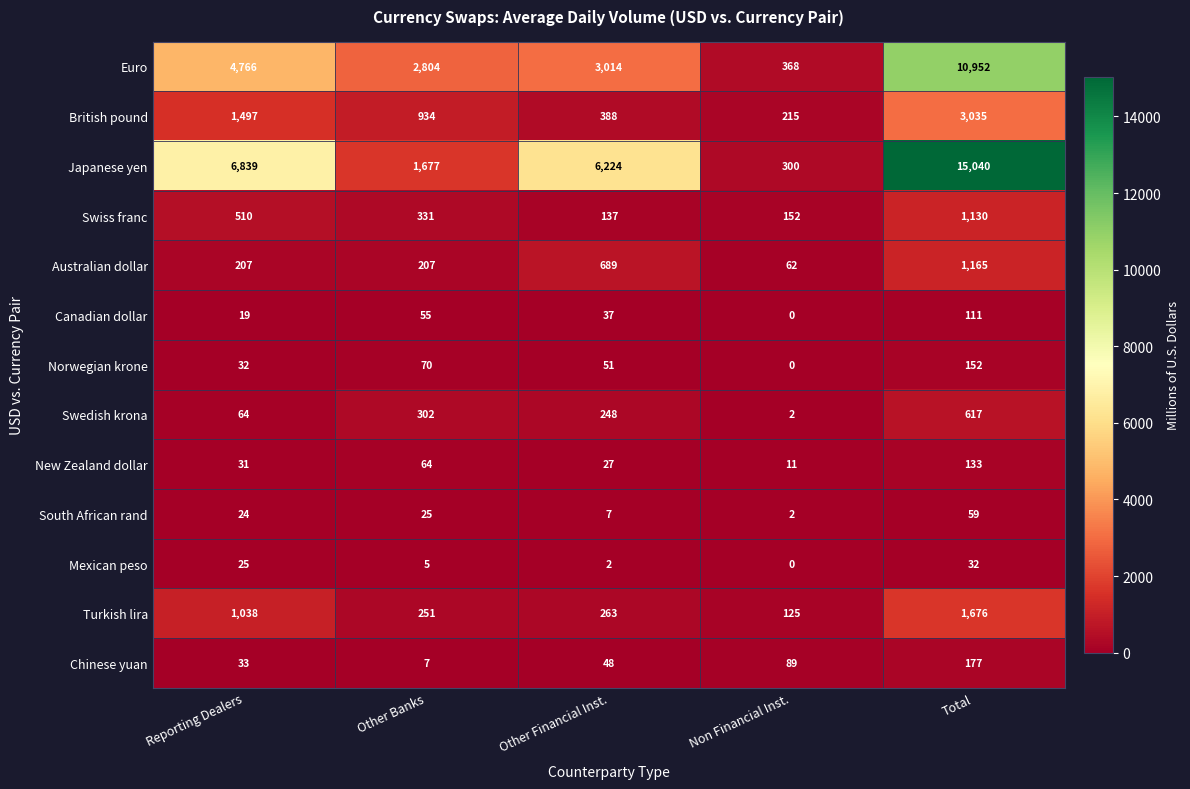

How many series are shown in this chart?

13